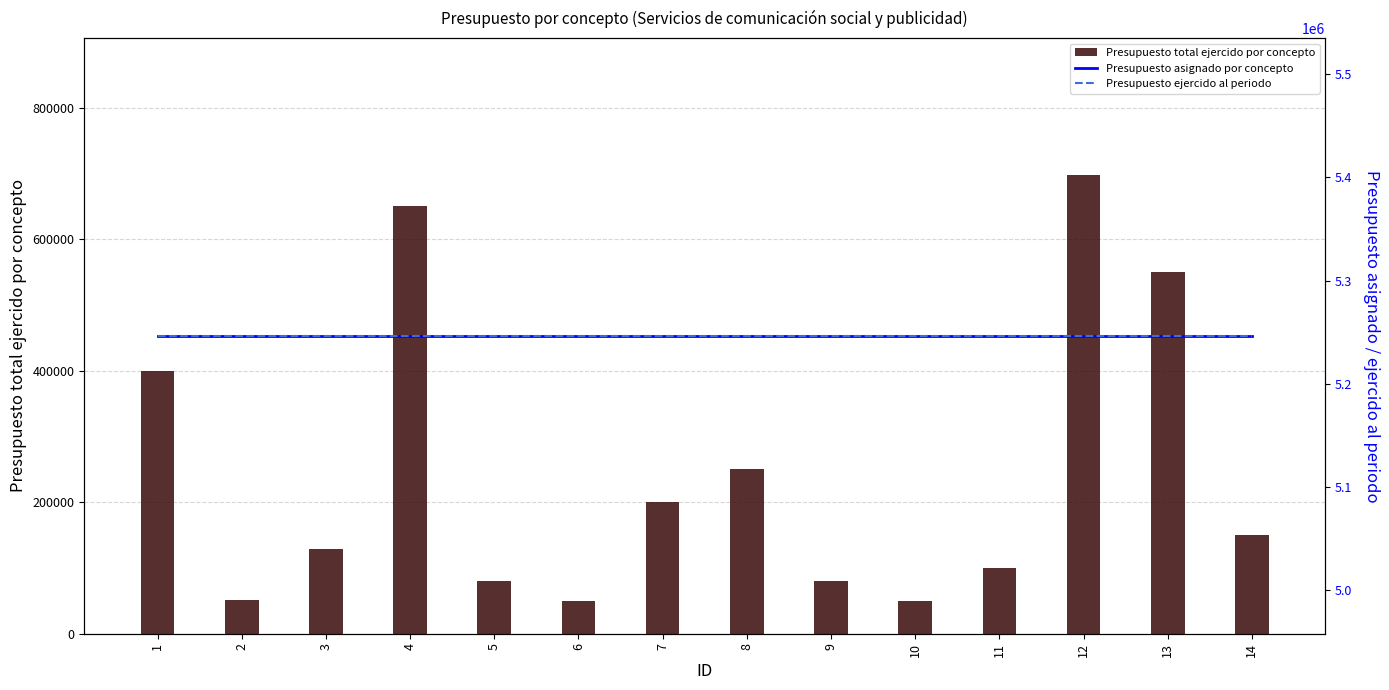

What is the minimum value for Presupuesto asignado por concepto?

5246539.2